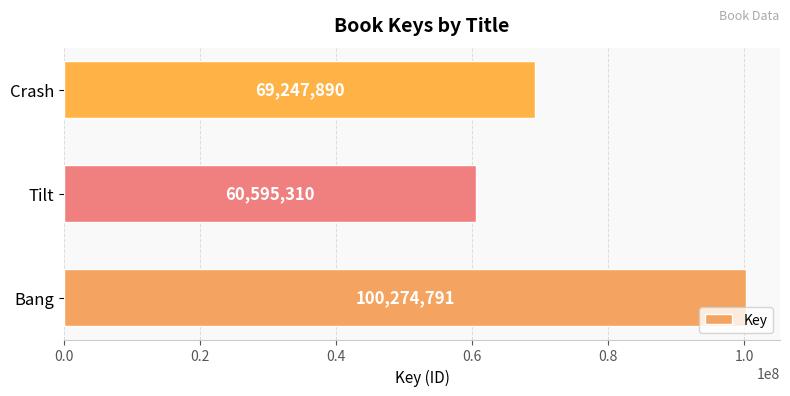

What is the change in value from Bang to Crash?

-31026901